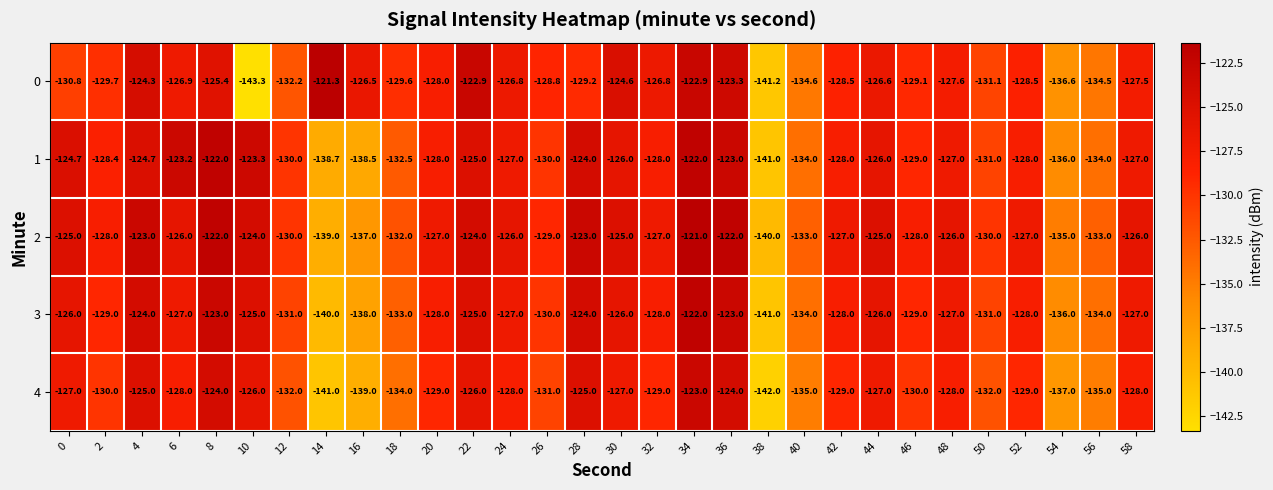

What is the average value of the 1 series?

-128.7